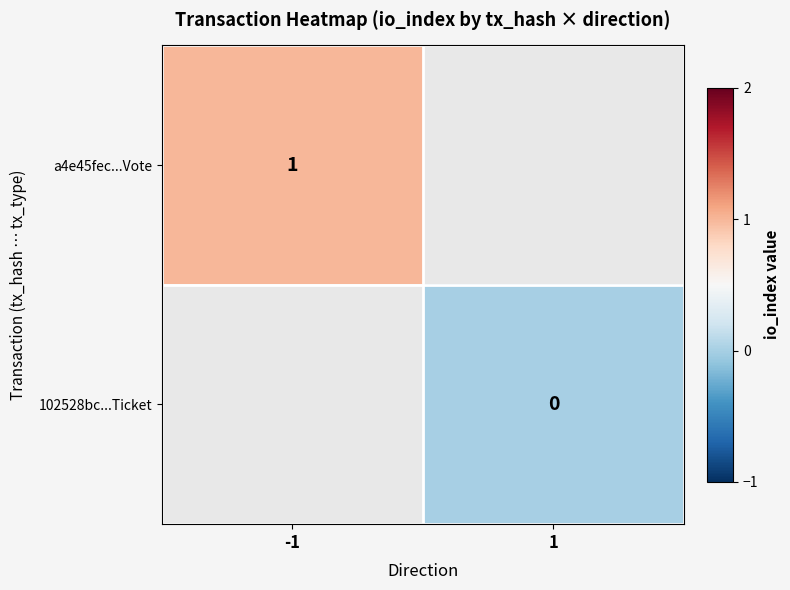

True or false: a4e45fec...Vote has a value of 1 at -1.

True